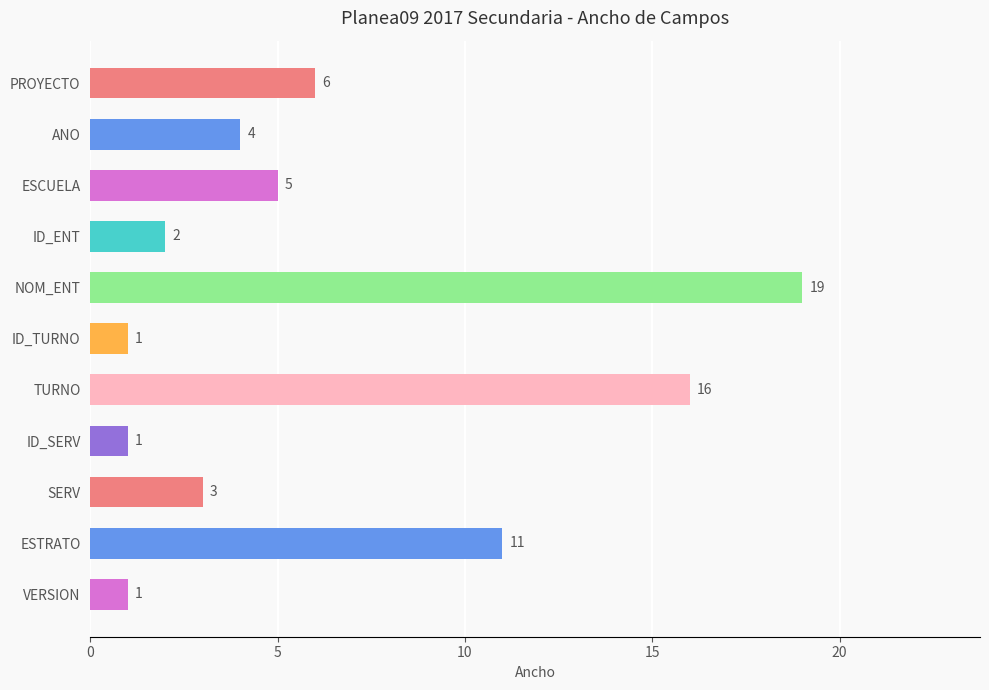

How many series are shown in this chart?

1